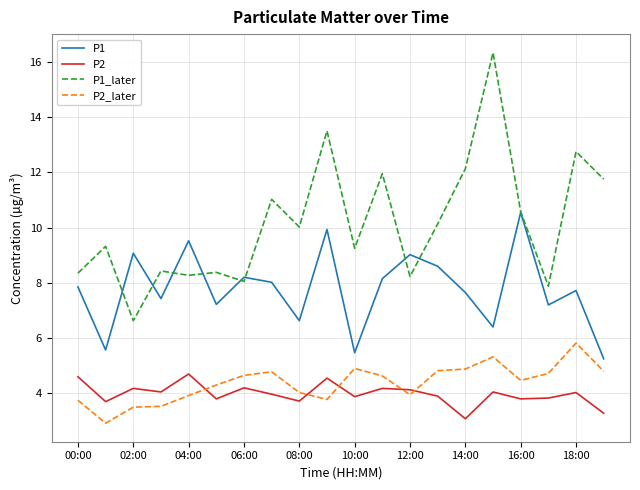

List the series in order of their peak value, lowest first.

P2, P2_later, P1, P1_later